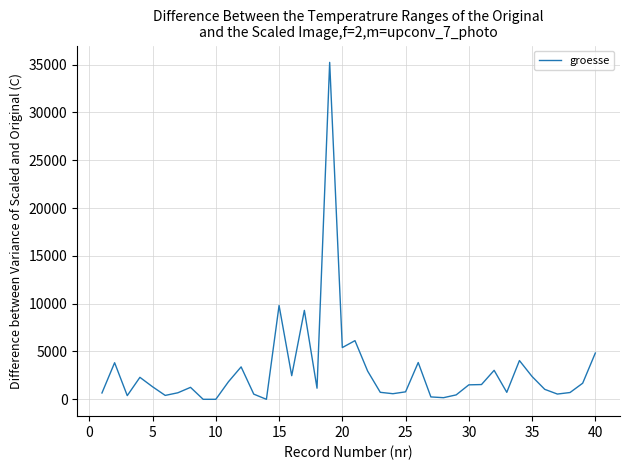

What is the difference between the maximum and minimum values?

35231